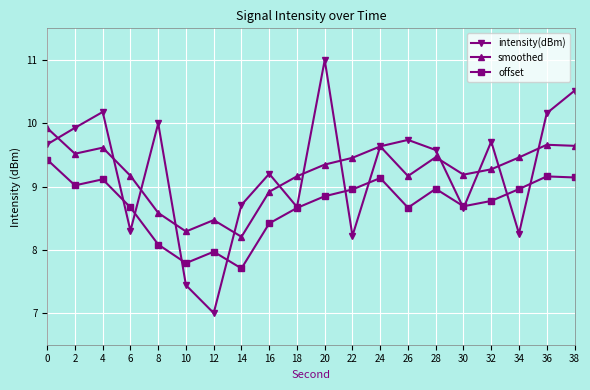

In intensity(dBm), how many points are lower than both neighbors (excluding endpoints)?

6